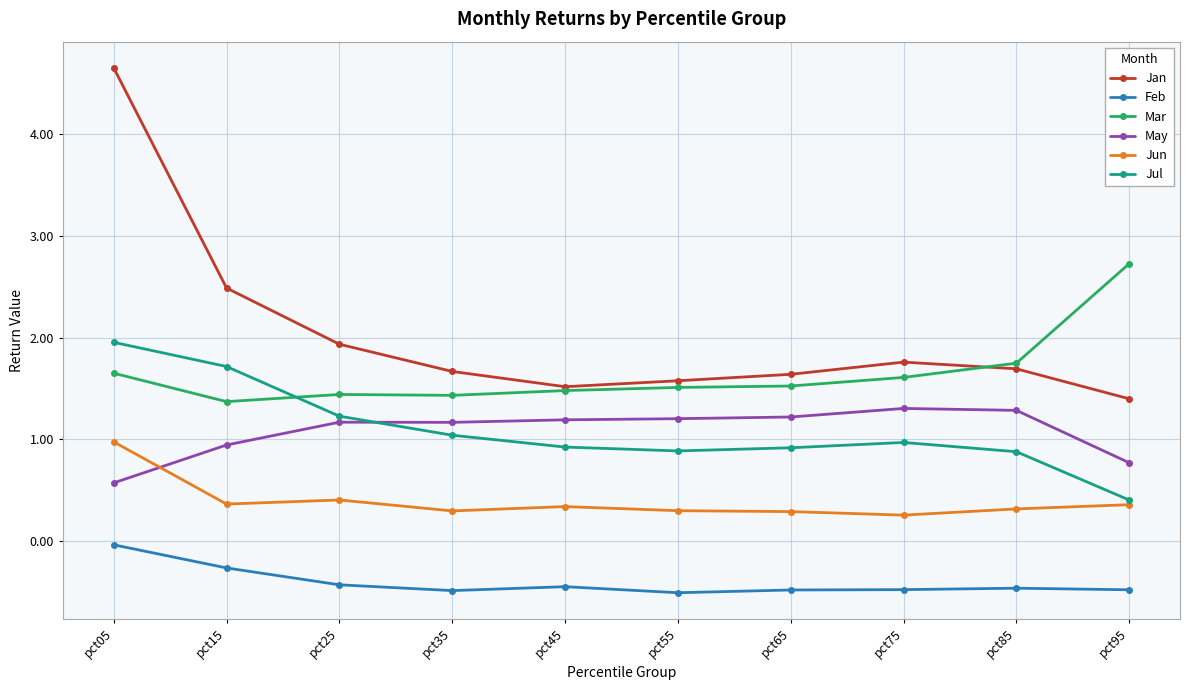

What is the total value across all series at pct25?

5.7